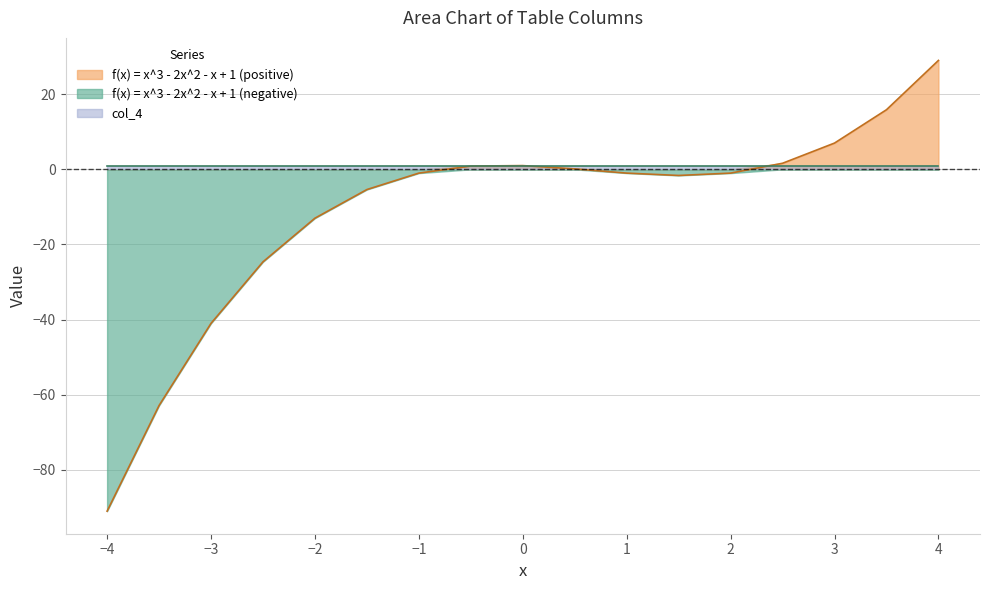

What is the difference between the second highest and minimum values?

106.9